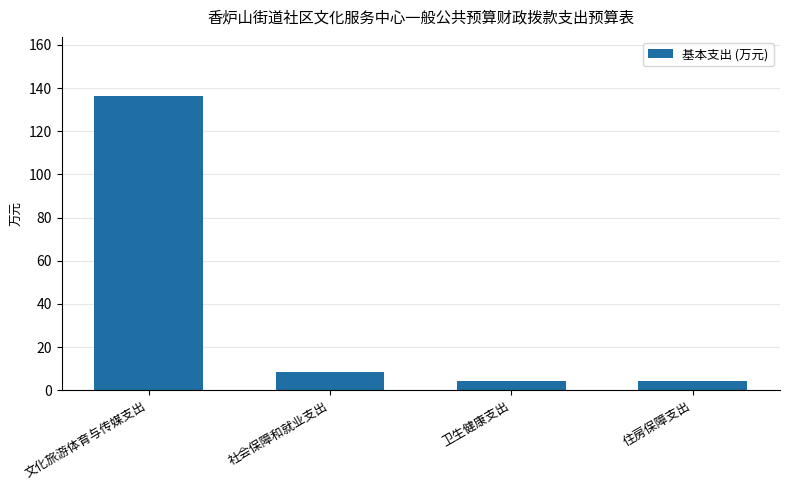

The value at 社会保障和就业支出 is 2.2. True or false?

False